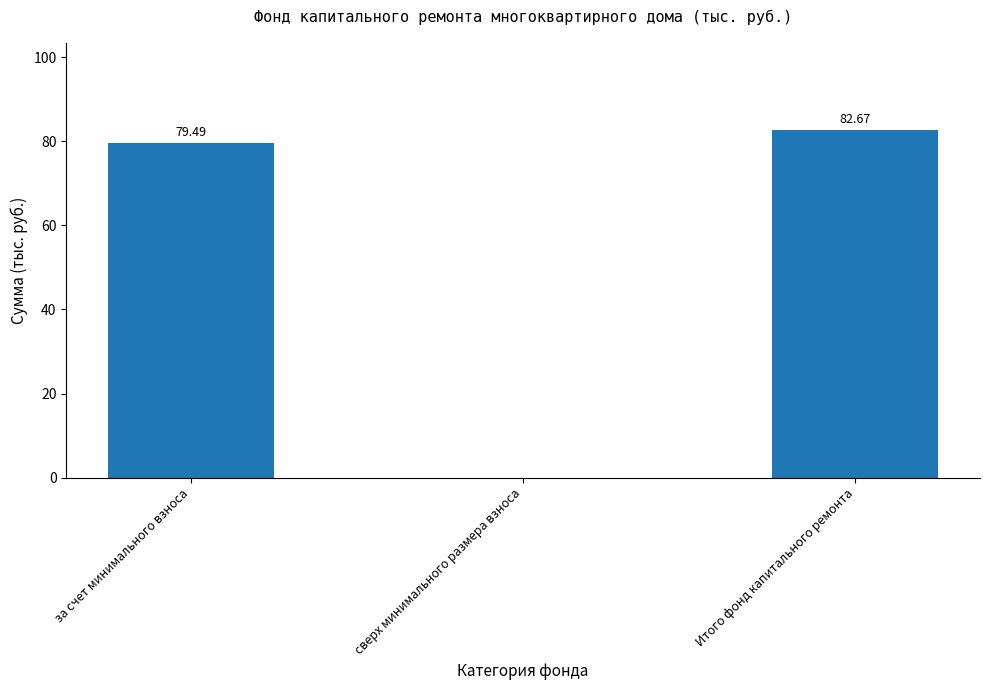

Which label corresponds to the largest value in the chart?

Итого фонд капитального ремонта